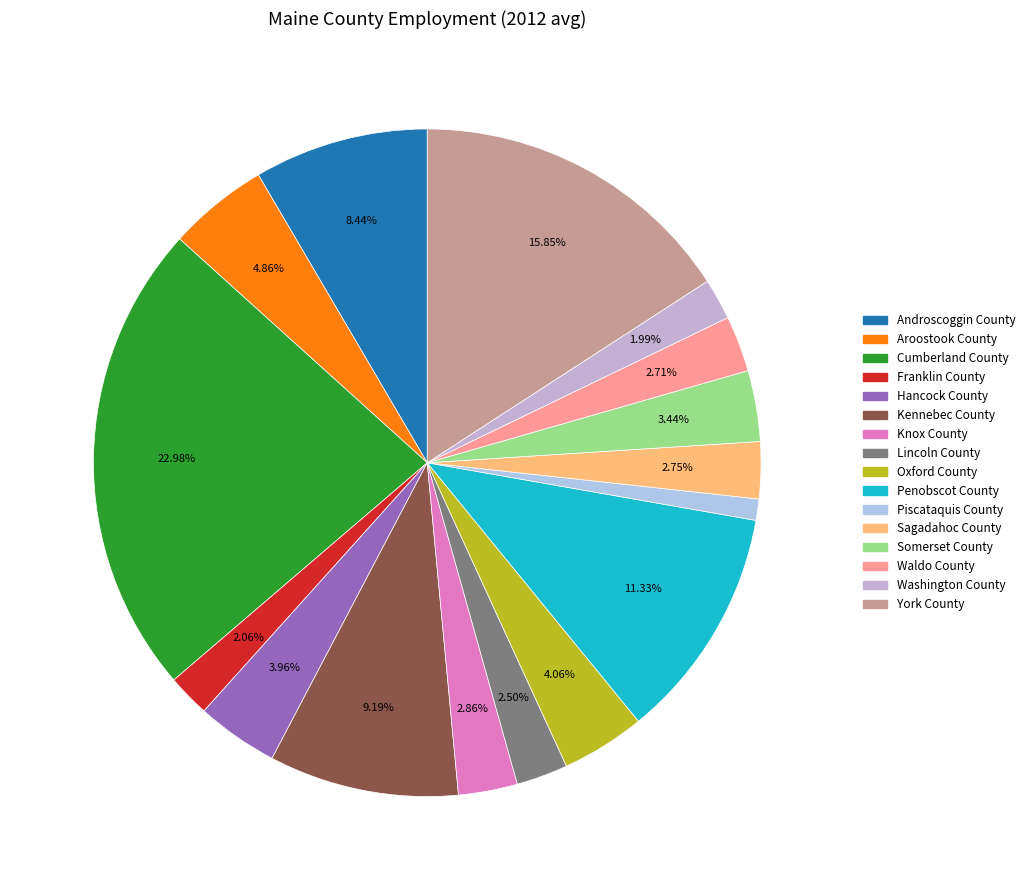

Is Knox County the majority of the pie?

No